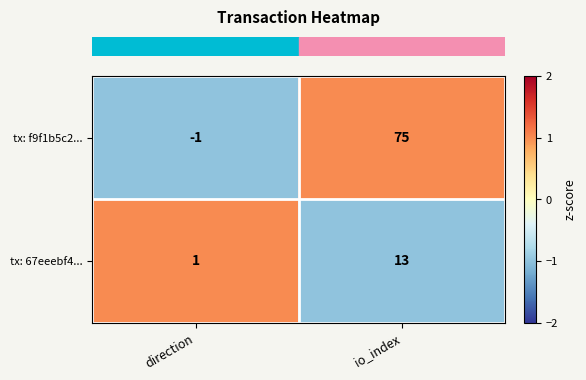

Is it true that tx: 67eeebf4... equals 2 at direction?

False